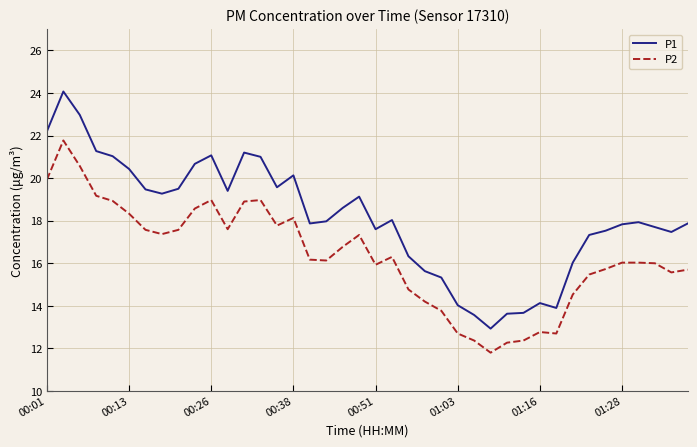

Which series has the largest range (max minus min)?

P1